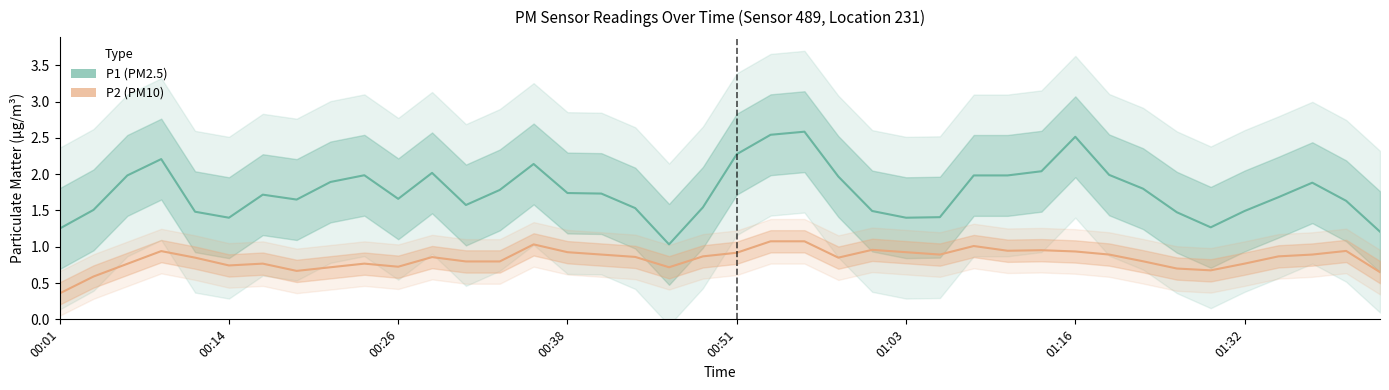

Reading left to right, transcribe all the data shown in this chart.

P1: 1.2	1.5	2.0	2.2	1.5	1.4	1.7	1.7	1.9	2.0	1.7	2.0	1.6	1.8	2.1	1.7	1.7	1.5	1.0	1.5	2.3	2.5	2.6	2.0	1.5	1.4	1.4	2.0	2.0	2.0	2.5	2.0	1.8	1.5	1.3	1.5	1.7	1.9	1.6	1.2
P2: 0.4	0.6	0.8	0.9	0.8	0.7	0.8	0.7	0.7	0.8	0.7	0.9	0.8	0.8	1.0	0.9	0.9	0.9	0.7	0.9	0.9	1.1	1.1	0.8	1.0	0.9	0.9	1.0	0.9	1.0	0.9	0.9	0.8	0.7	0.7	0.8	0.9	0.9	0.9	0.7